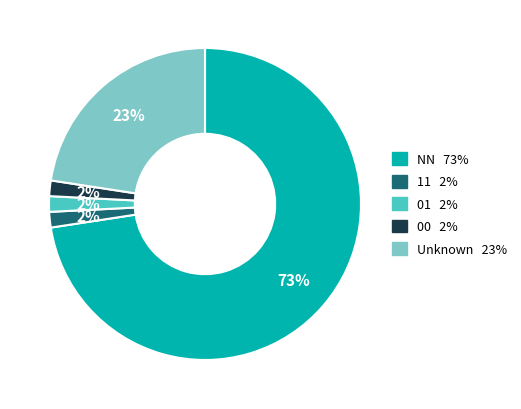

To the nearest percent, what is the average slice percentage?

20%